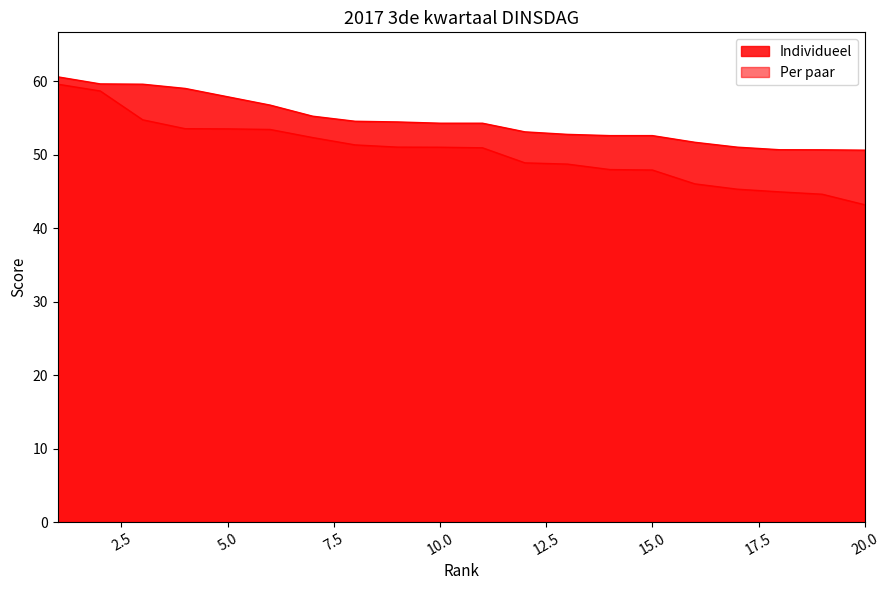

What is the value of the Individueel point at the 9th from the left?

54.4